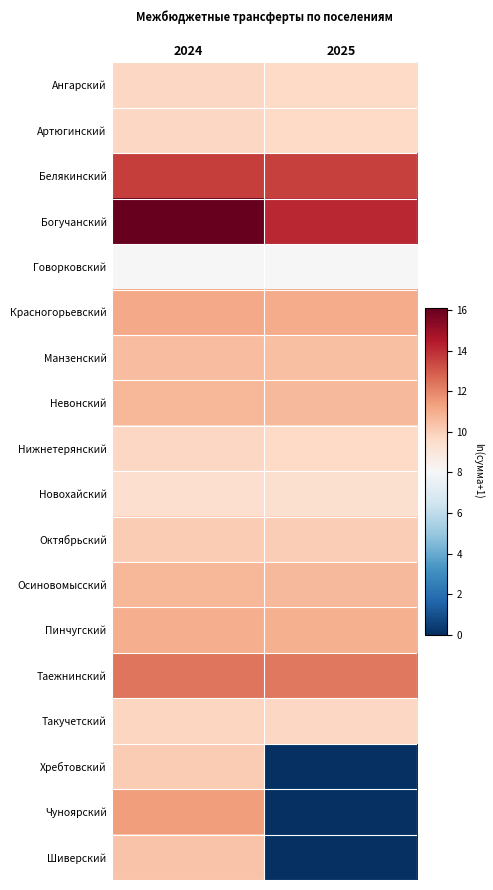

List the series in order of their peak value, lowest first.

Говорковский, Новохайский, Артюгинский, Ангарский, Нижнетерянский, Такучетский, Октябрьский, Хребтовский, Шиверский, Манзенский, Невонский, Осиновомысский, Пинчугский, Красногорьевский, Чуноярский, Таежнинский, Белякинский, Богучанский